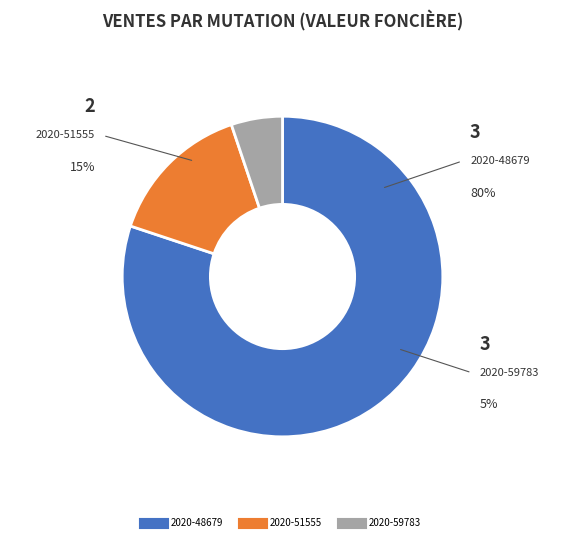

Combined, do 2020-51555 and 2020-48679 account for over 50%?

Yes